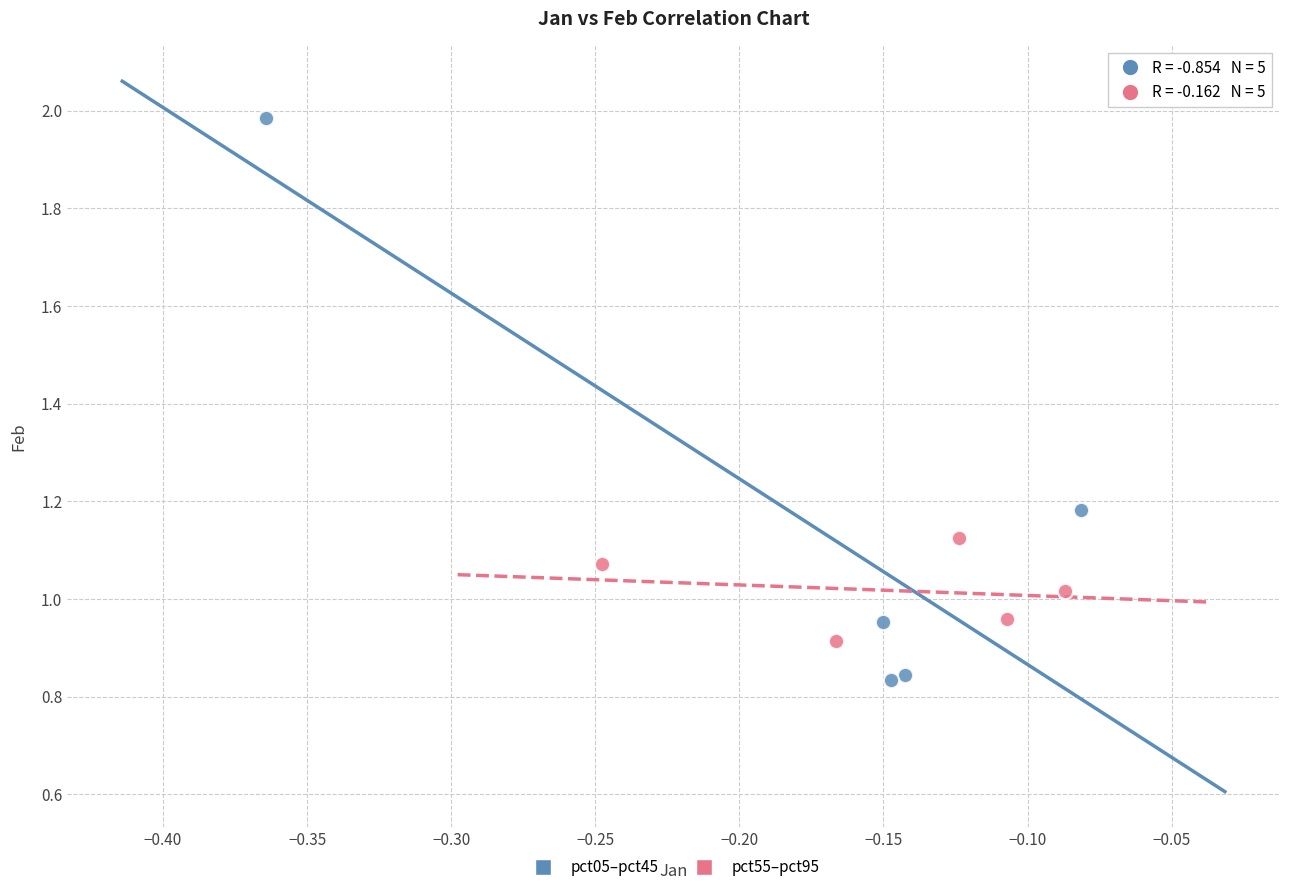

Which series has the largest Y range (max minus min)?

pct05–pct45